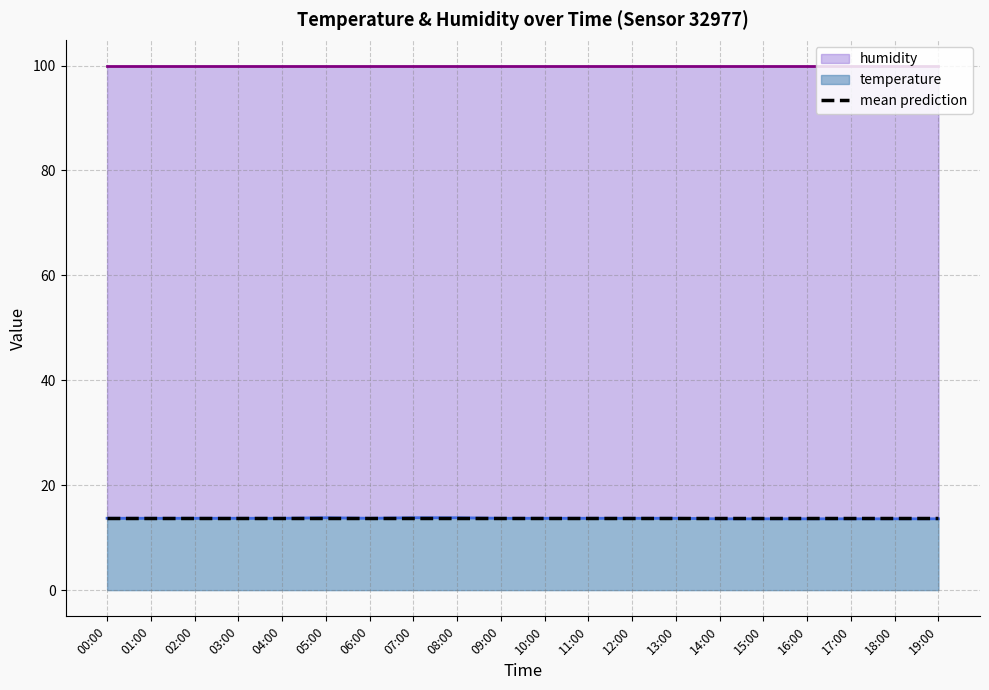

Which category has the highest value across all series?

05:00